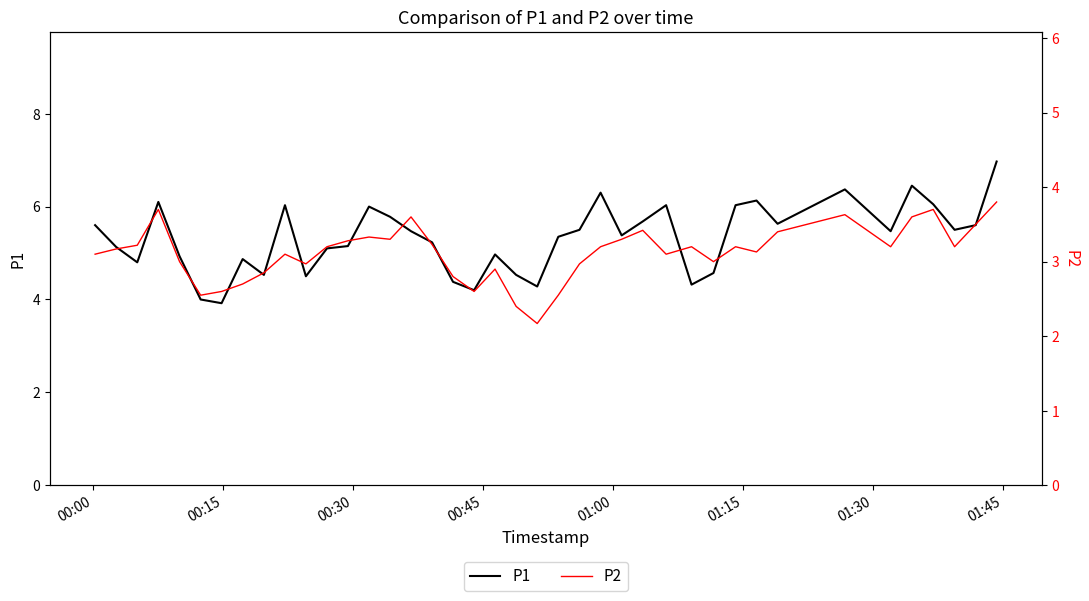

How many values in the P2 series exceed 3?

26